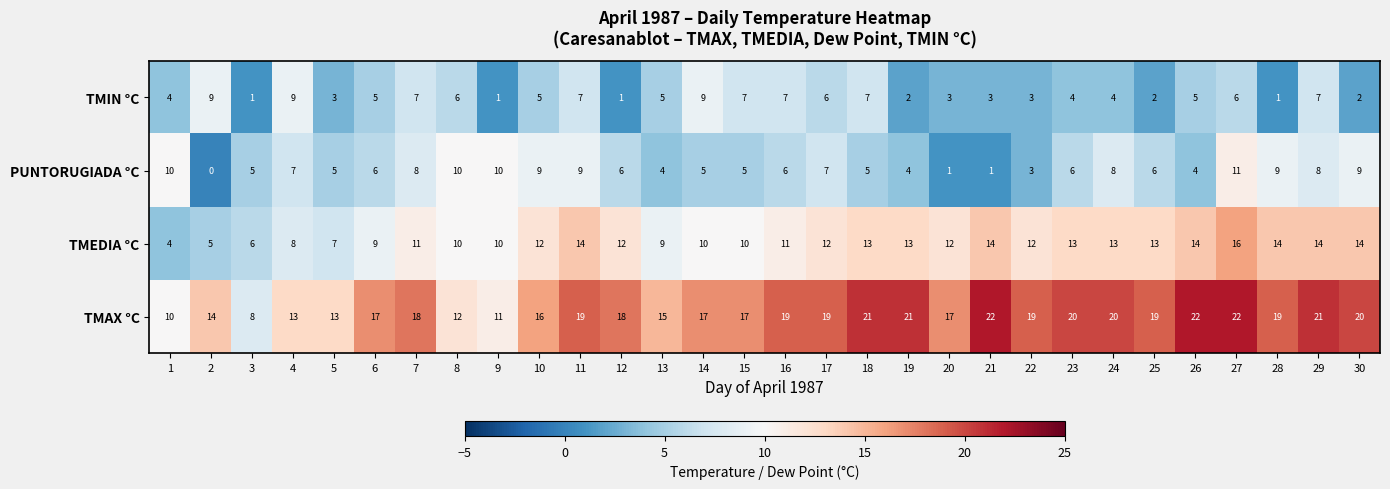

How many values in the TMEDIA °C series are below 12?

13